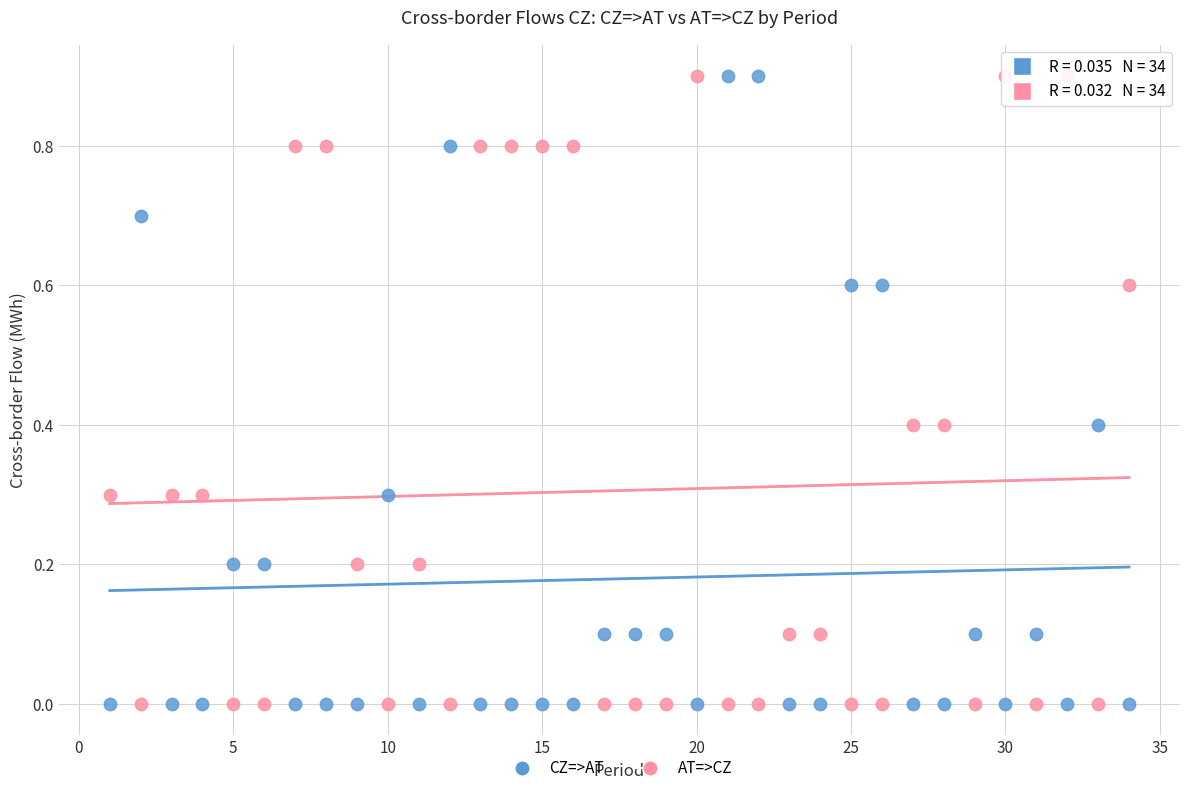

What is the X range (max minus min) for the scatter plot?

33.0